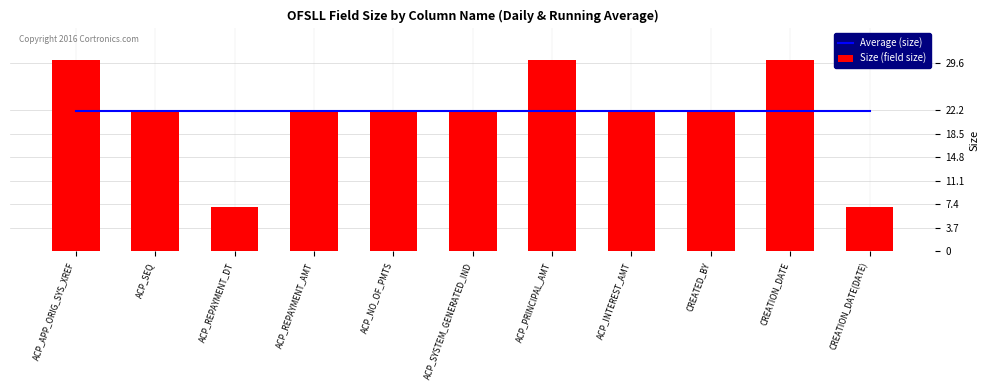

What is the total value across all series at ACP_SEQ?

44.1